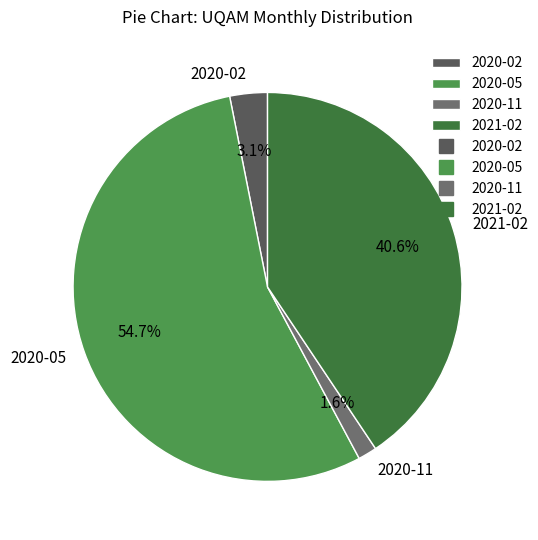

Which has a higher value, 2021-02 or 2020-11?

2021-02